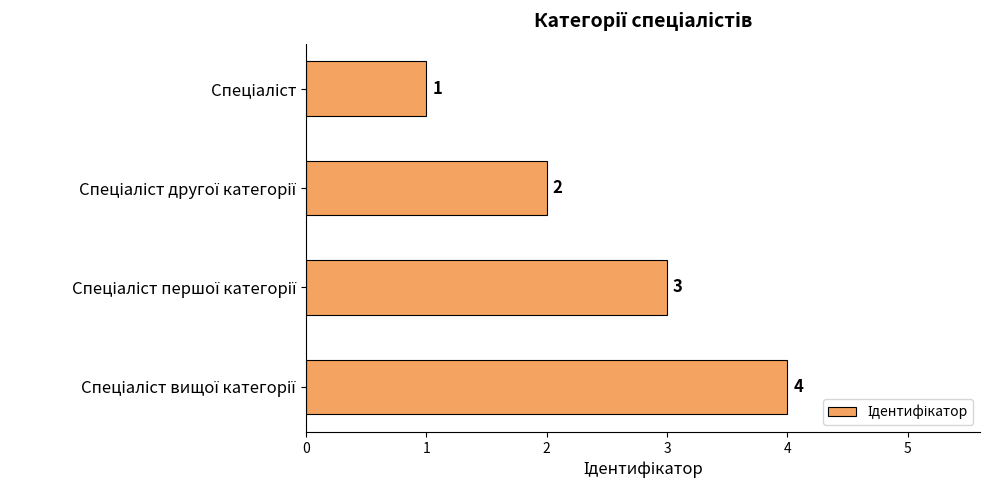

How many data points are less than 3?

2